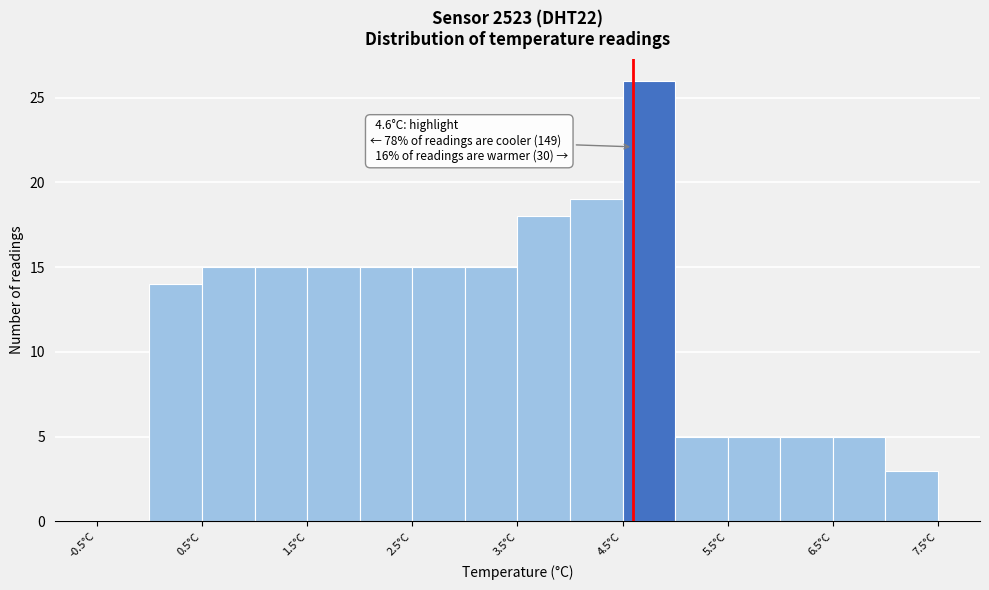

Which range on the x-axis has the tallest bar?

4.5 to 5.0